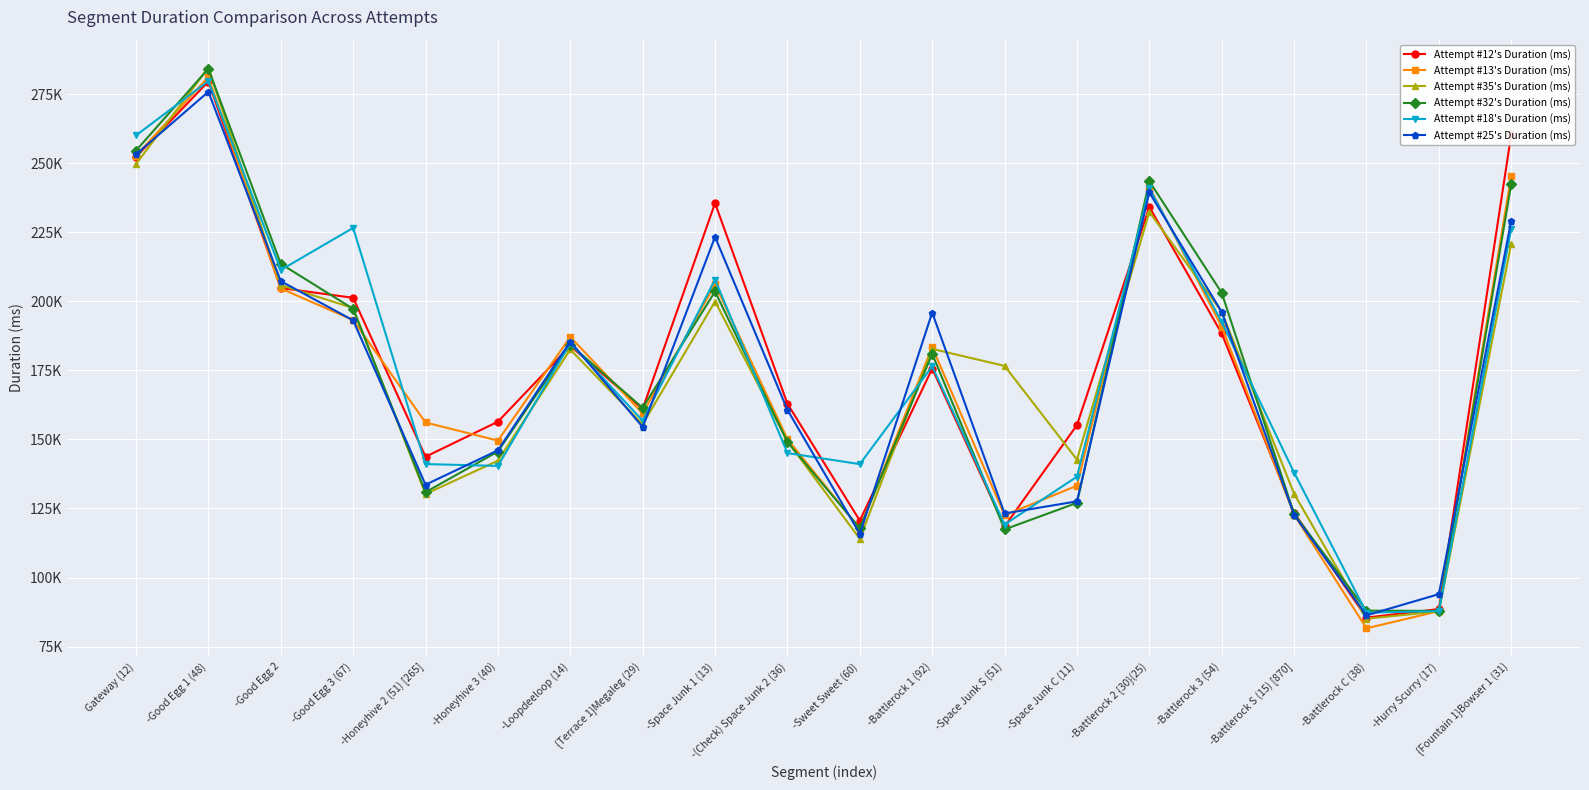

How many times do Attempt #32's Duration (ms) and Attempt #25's Duration (ms) cross each other?

8